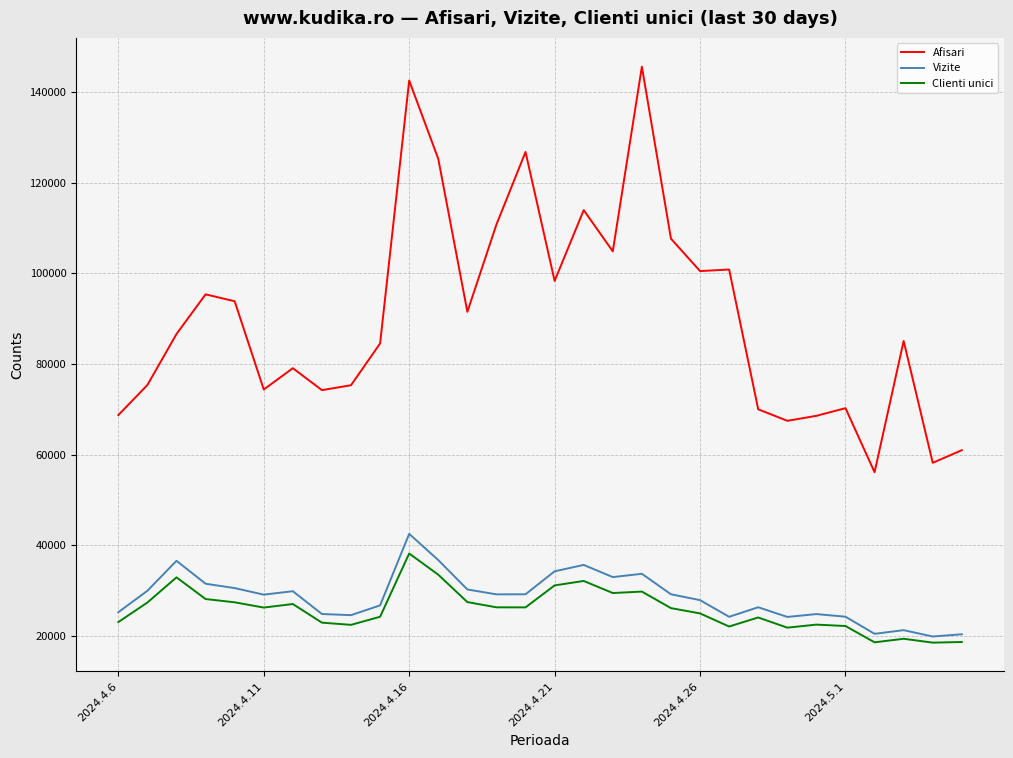

True or false: Afisari and Clienti unici cross at least once.

False